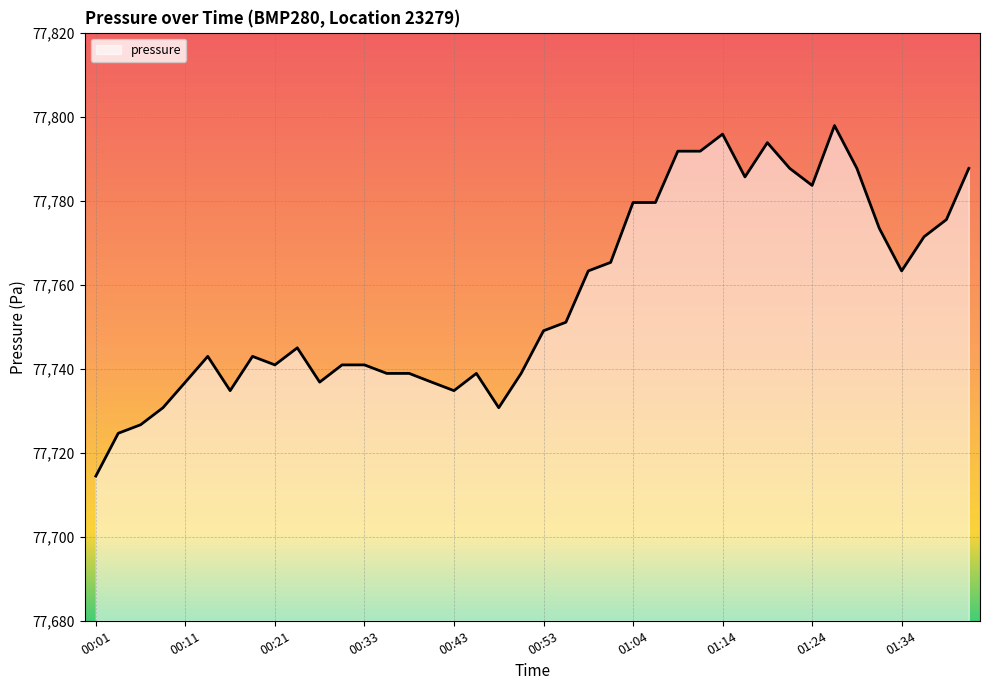

What is the difference between the maximum and minimum values?

83.4